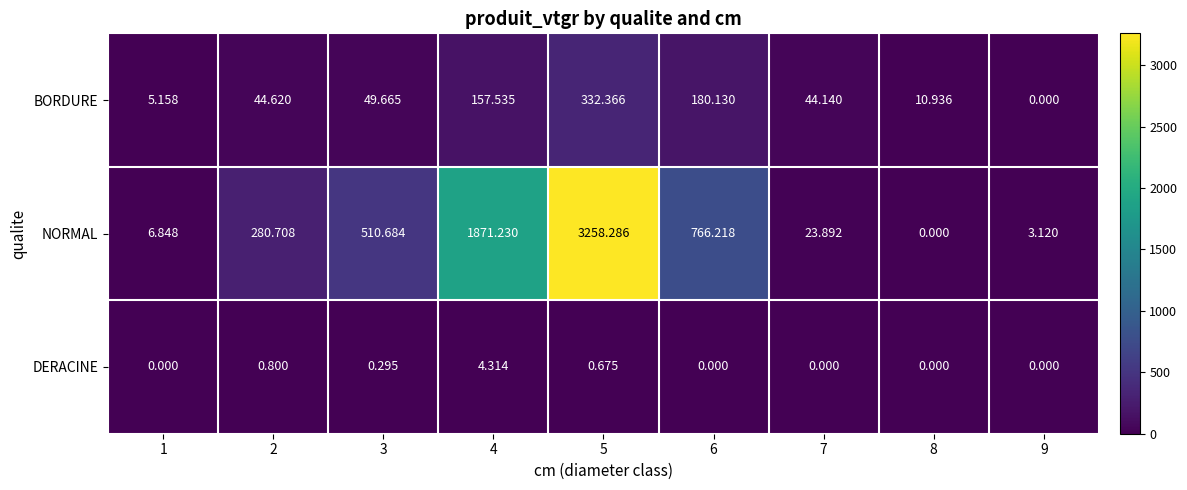

Which series has the largest total across all categories?

NORMAL